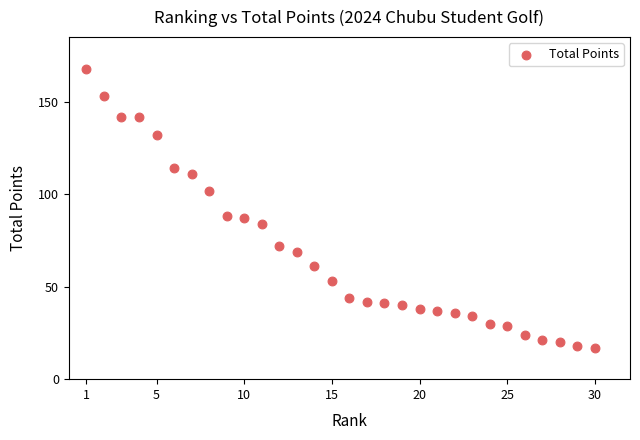

What is the range of X values (max minus min)?

29